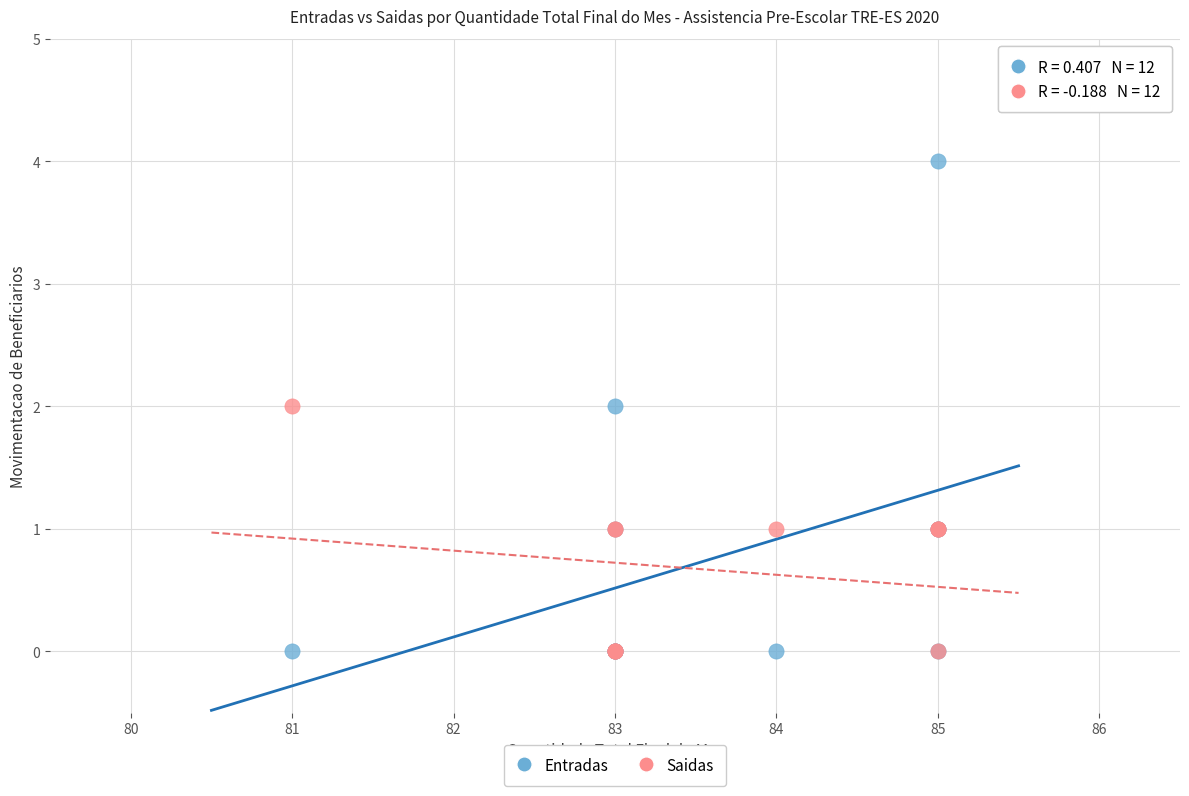

What are all the series names shown in the legend?

Entradas, Saidas